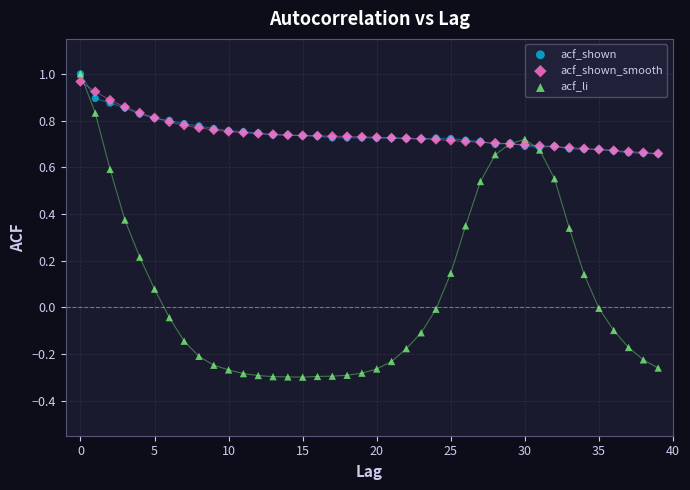

Which series has the widest spread of Y values?

acf_li